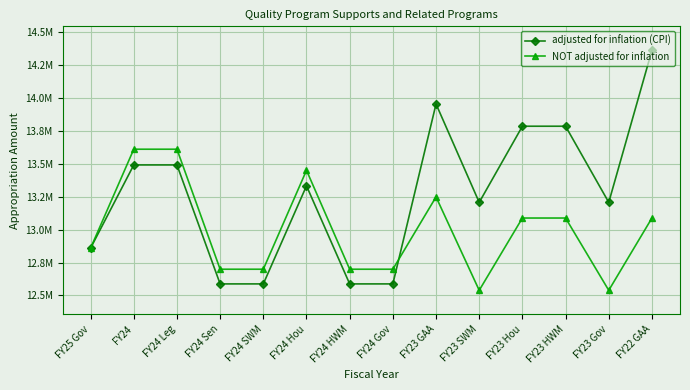

True or false: adjusted for inflation (CPI) has more than 2 points higher than both neighbors.

False